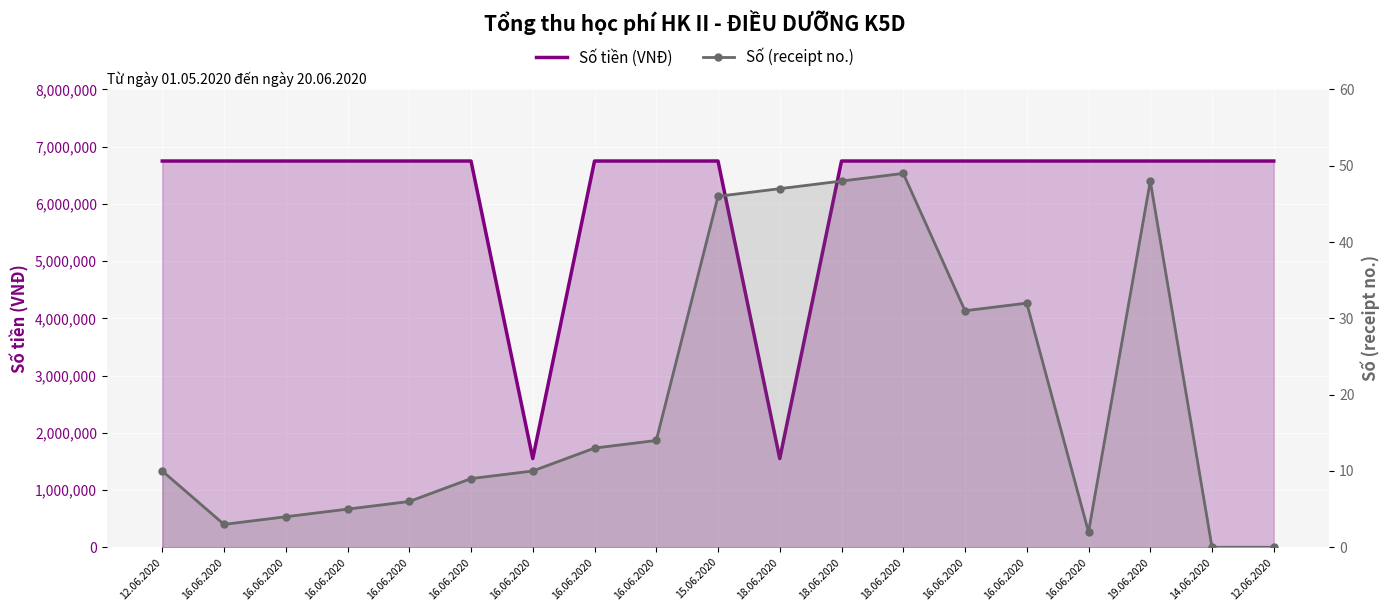

At which category does Số (receipt no.) reach its first local peak?

18.06.2020